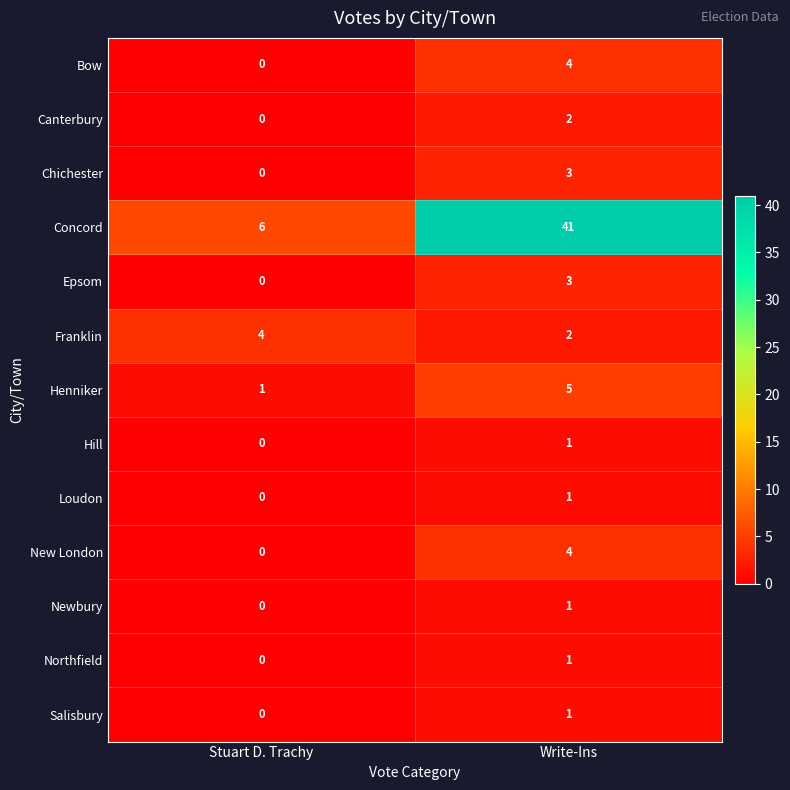

Which series has the largest range (max minus min)?

Concord